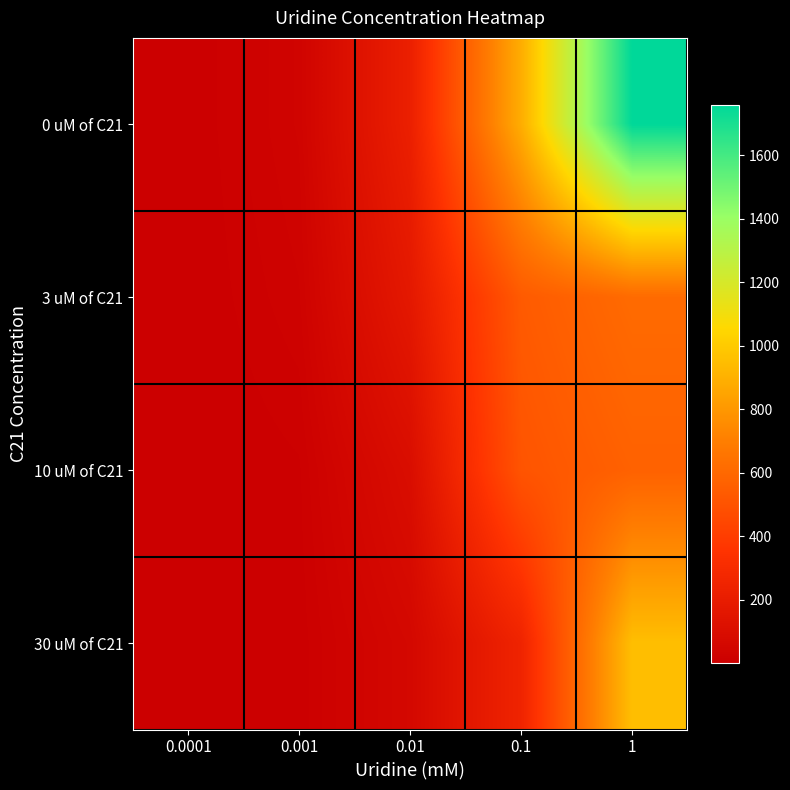

What is the difference between the highest and lowest values at 0.1?

635.0